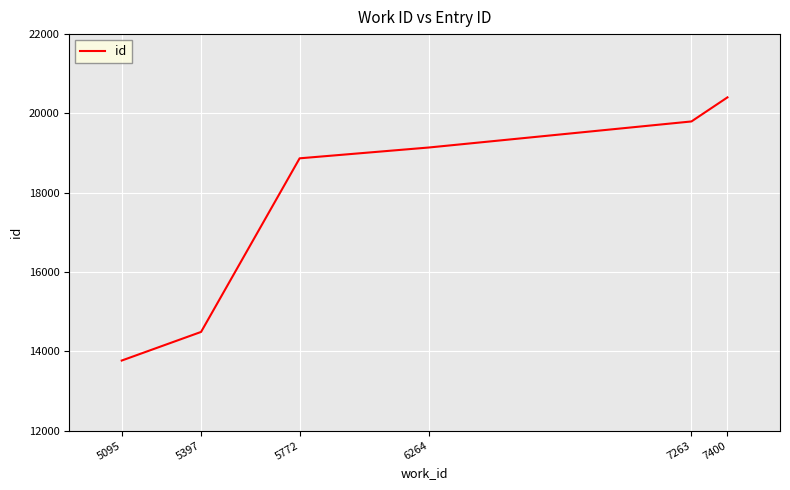

How many lines are shown in the chart?

1